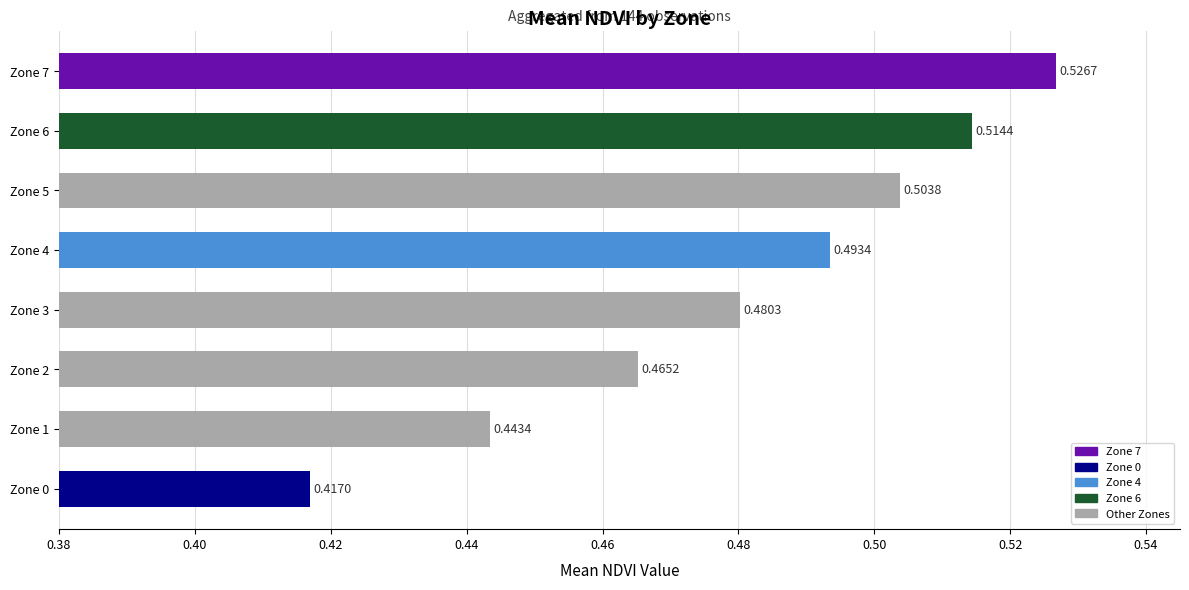

Which has a higher value, Zone 0 or Zone 6?

Zone 6